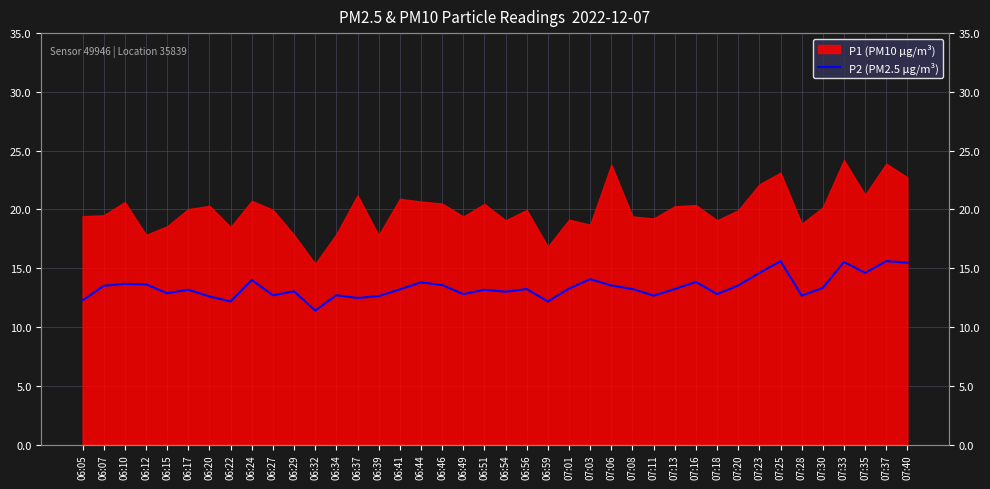

What is the smallest value displayed?

11.4